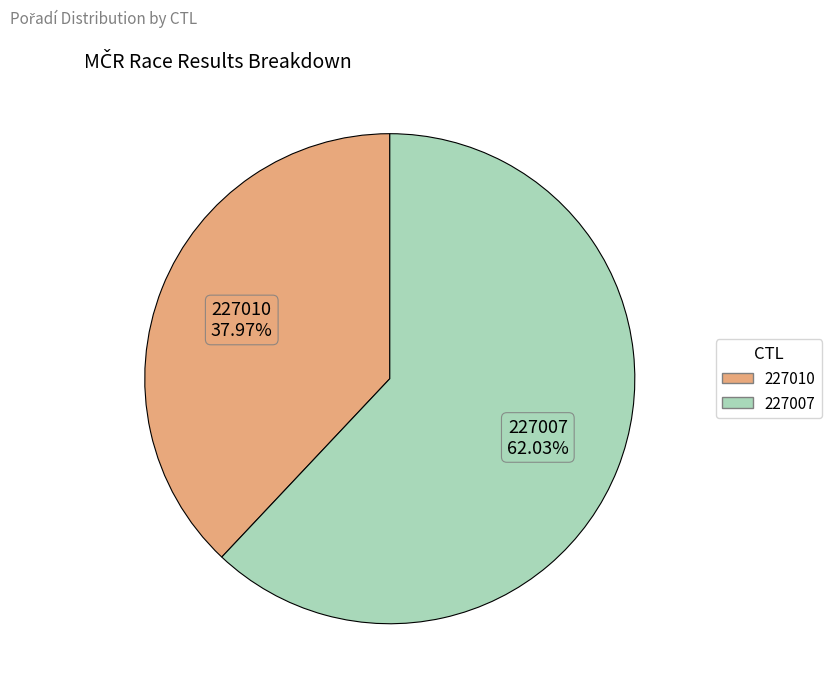

What is the total percentage of 227010 and 227007?

100.0%